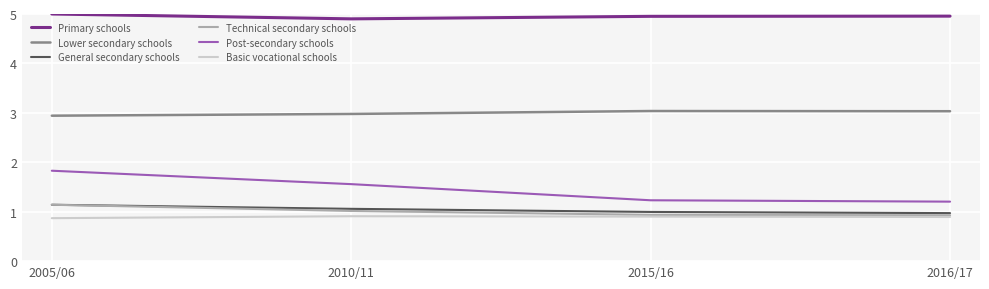

Count the Lower secondary schools values in the range 2 to 3.

2